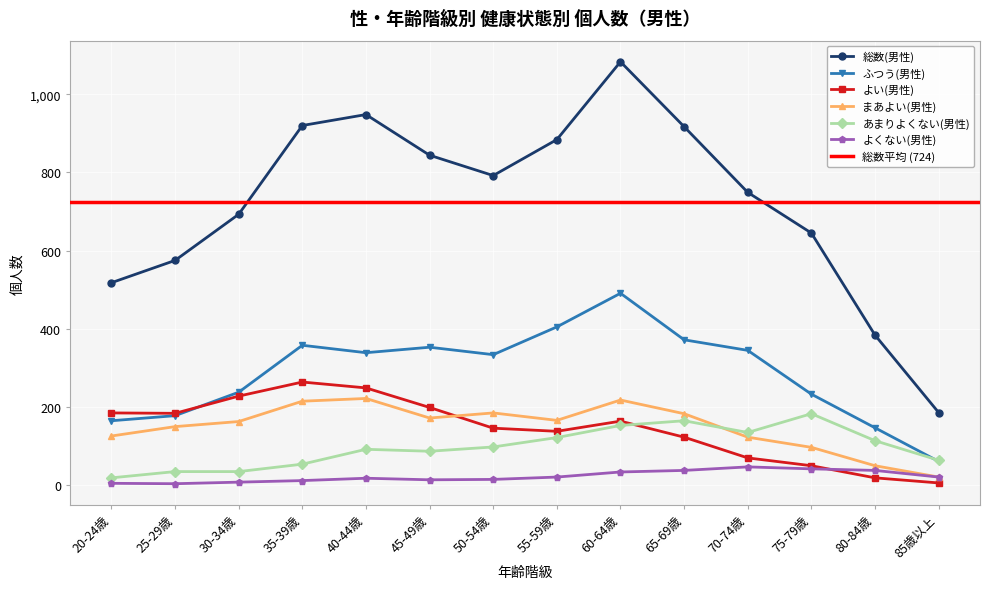

Which has a higher value, 20-24歳 or 35-39歳?

35-39歳